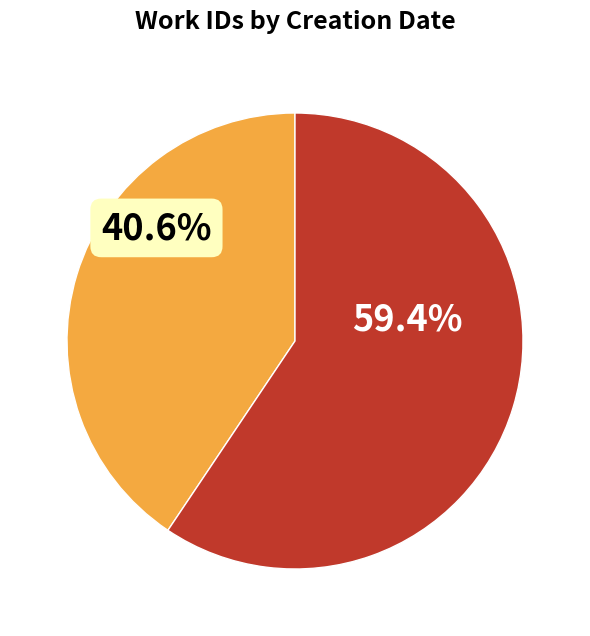

To the nearest percent, what is the average slice percentage?

50%